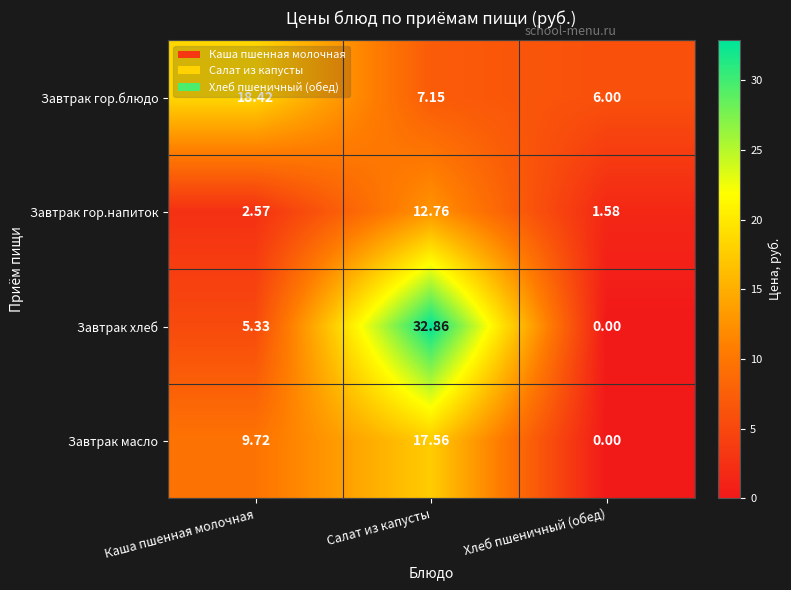

Rank the series by their maximum value, from highest to lowest.

Завтрак хлеб, Завтрак гор.блюдо, Завтрак масло, Завтрак гор.напиток